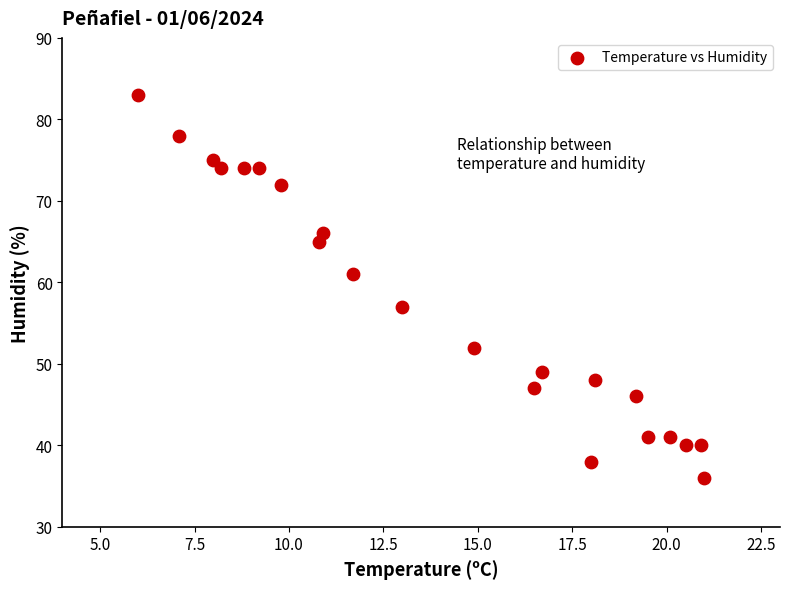

What is the range of Y values (max minus min)?

47